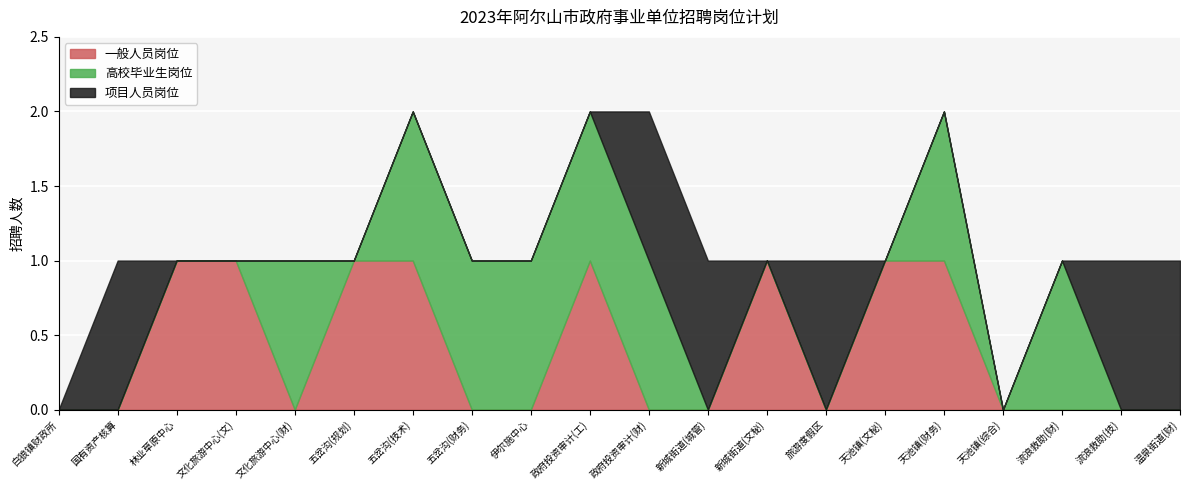

In 一般人员岗位, how many points are higher than both neighbors (excluding endpoints)?

2